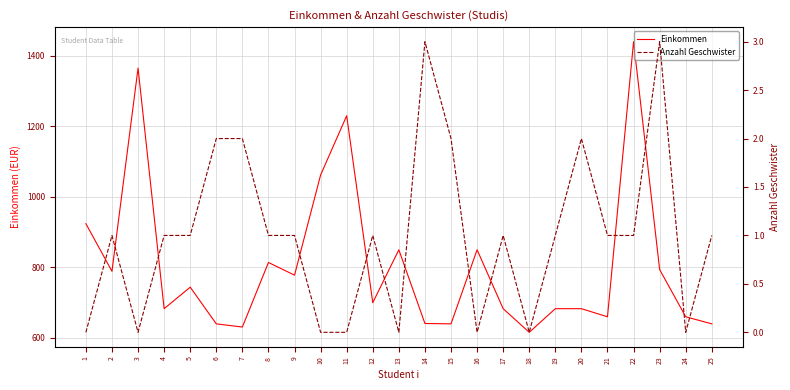

How many positive values does the Anzahl Geschwister series have?

17